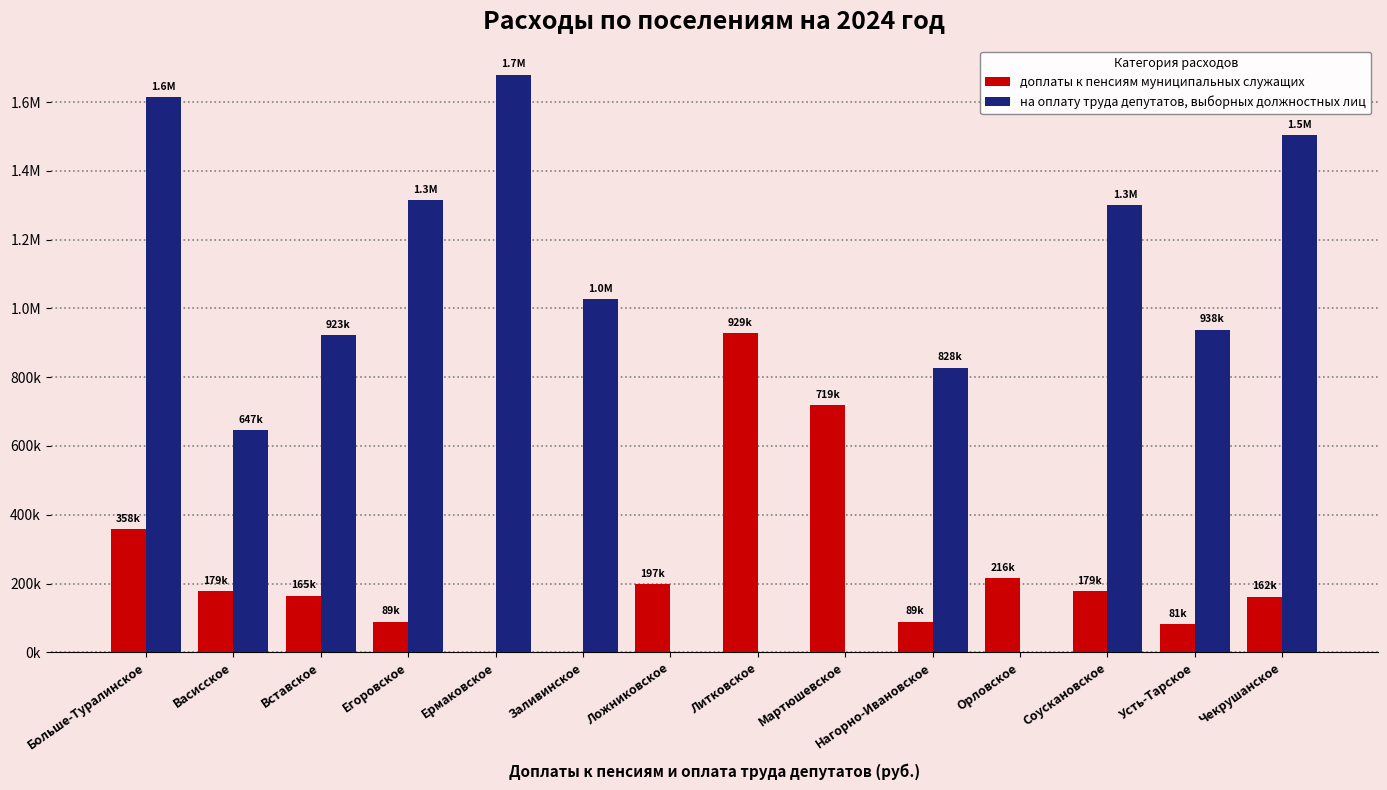

Which series has the largest total across all categories?

на оплату труда депутатов, выборных должностных лиц